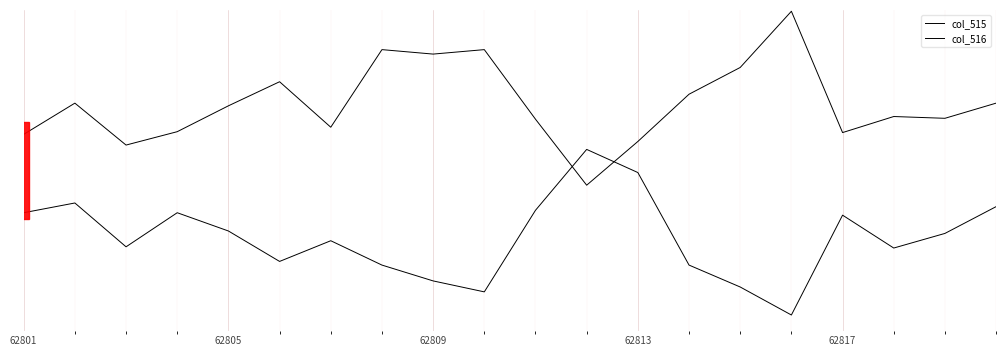

Is this an area chart (filled region under the line)?

No